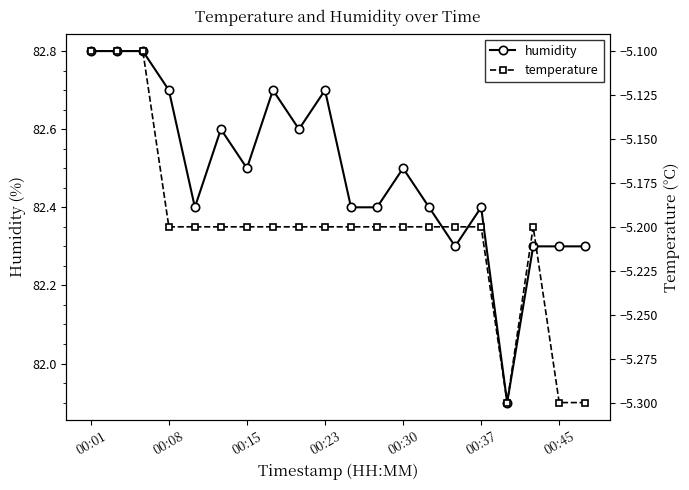

Count the number of categories in the chart.

20